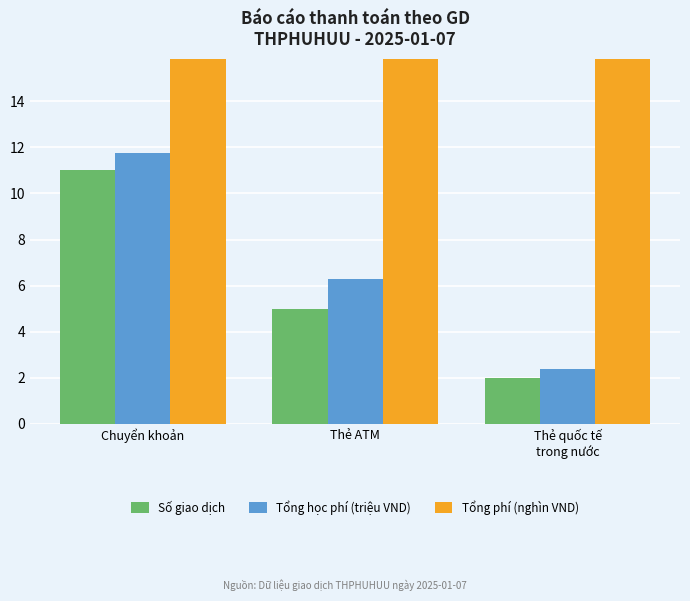

At how many categories does at least one series exceed 37?

1